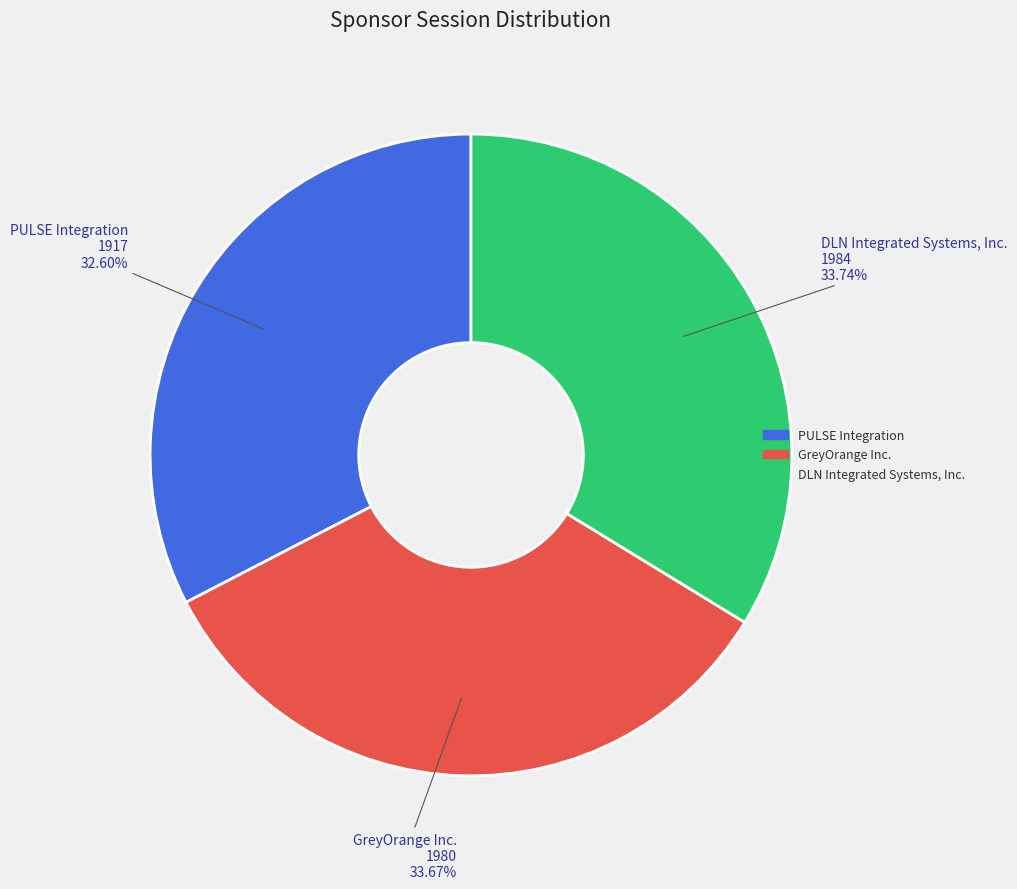

How much of the chart is everything except GreyOrange Inc.?

66.3%